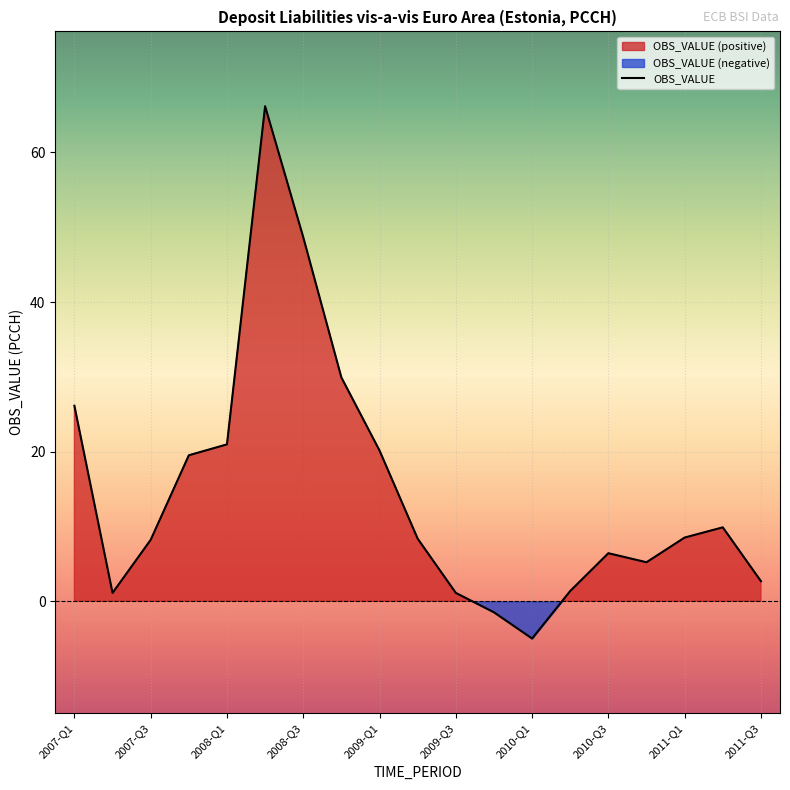

At which category does the data reach its first local valley?

2007-Q2